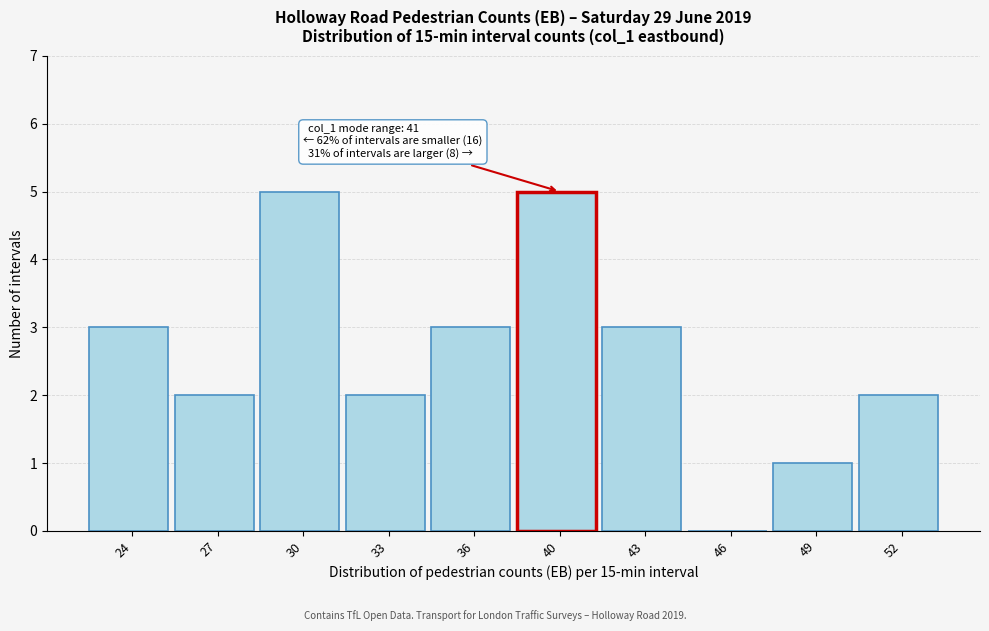

Reading right to left, extract all data points from this chart.

52=2	49=1	46=0	43=3	40=5	36=3	33=2	30=5	27=2	24=3